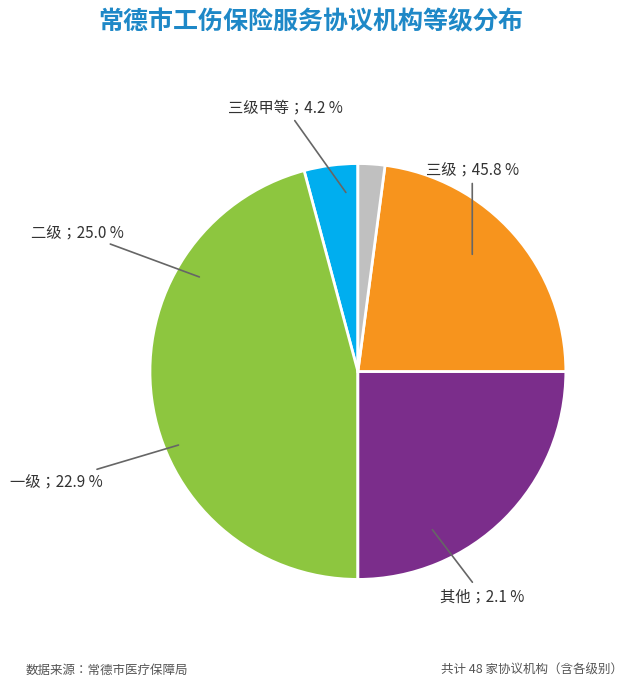

To the nearest percent, what is the average slice percentage?

20%